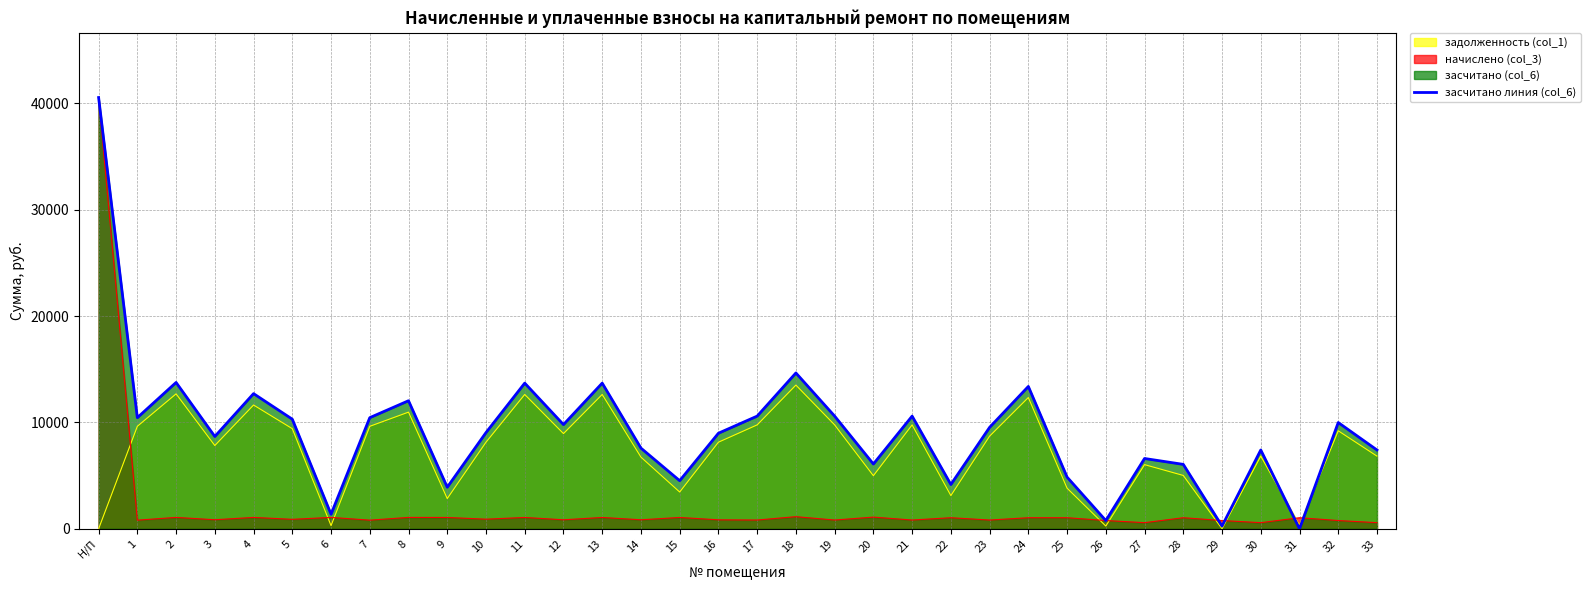

Between 32 and 2, which is larger?

2